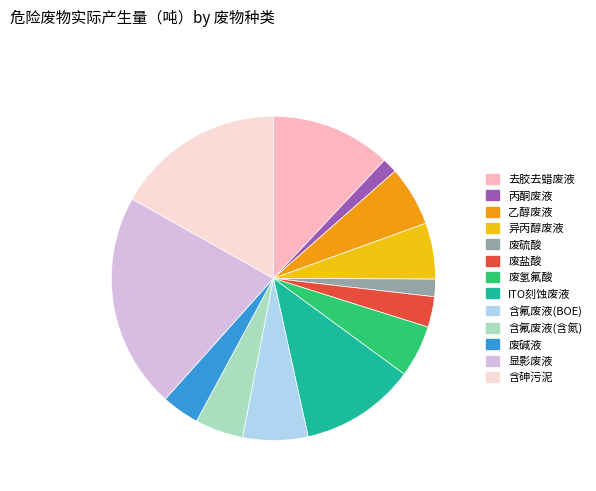

Is it true that ITO刻蚀废液 is 12% of the pie?

True